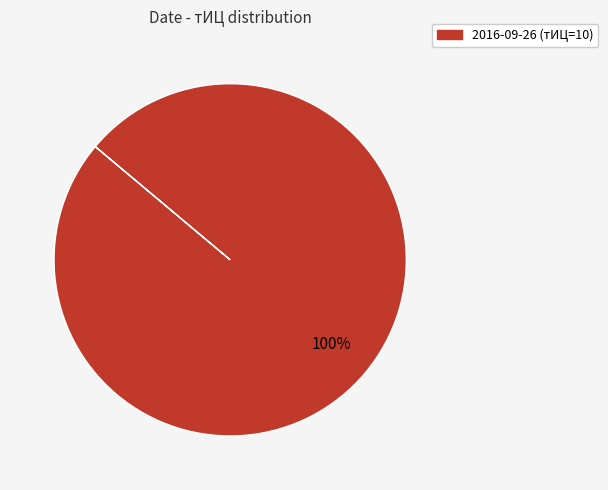

Is there a majority slice in this chart?

Yes